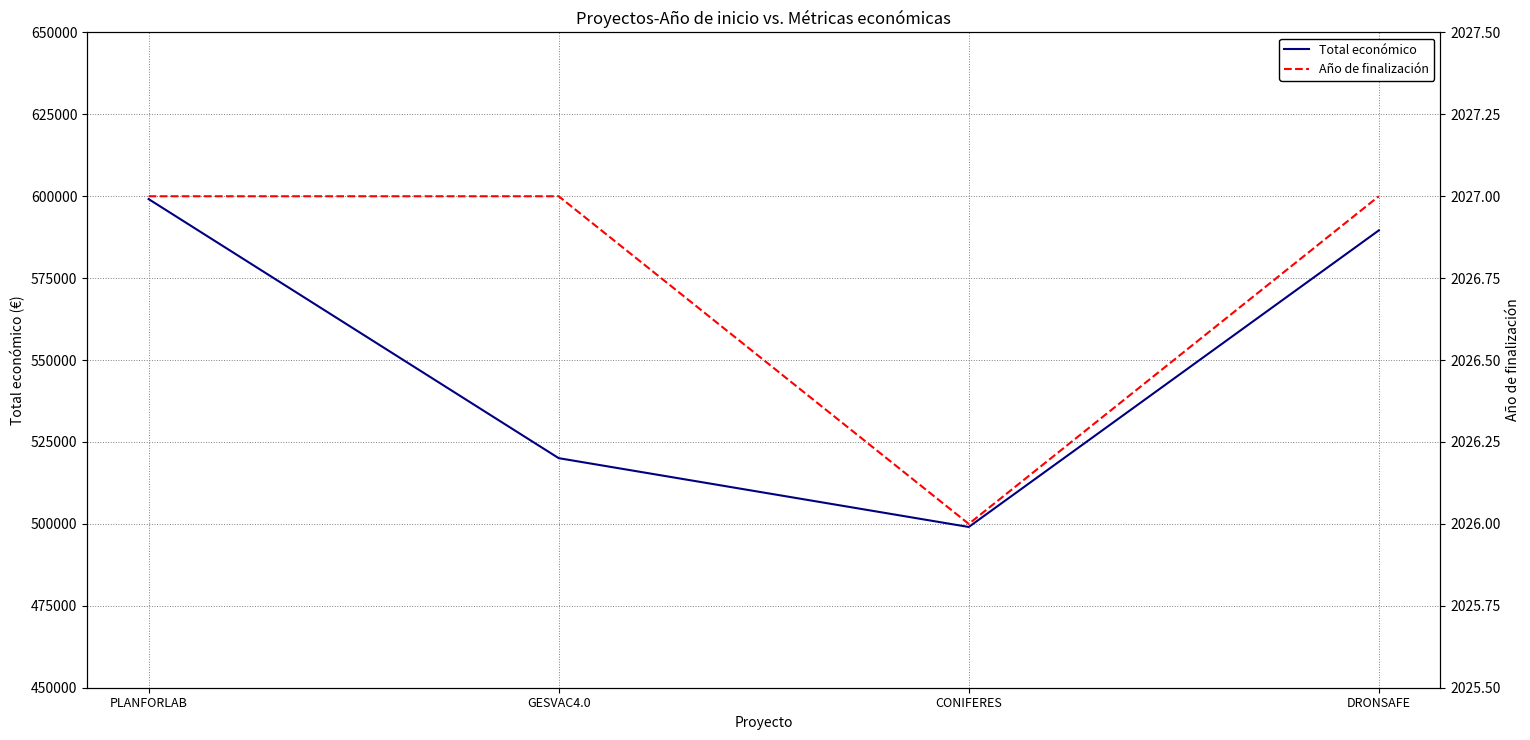

Is the value of Año de finalización at GESVAC4.0 greater than the value of Total económico at GESVAC4.0?

No